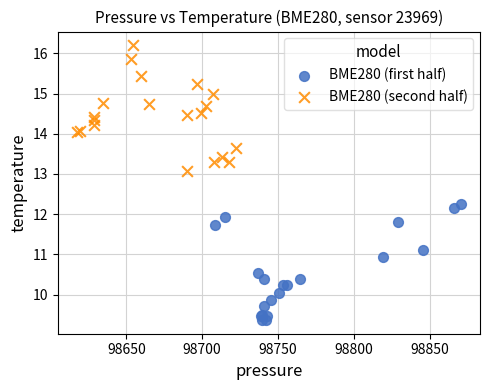

Which series reaches the maximum Y coordinate?

BME280 (second half)